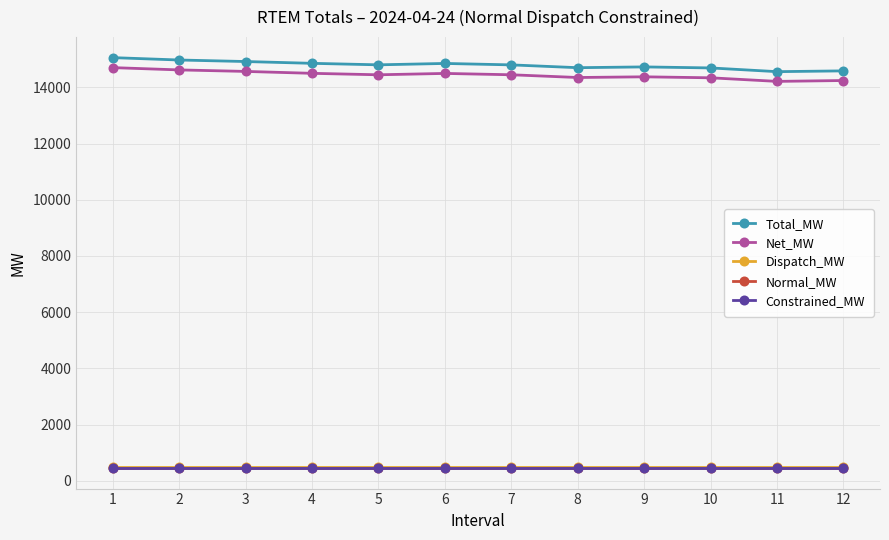

What is the greatest value displayed?

15062.2